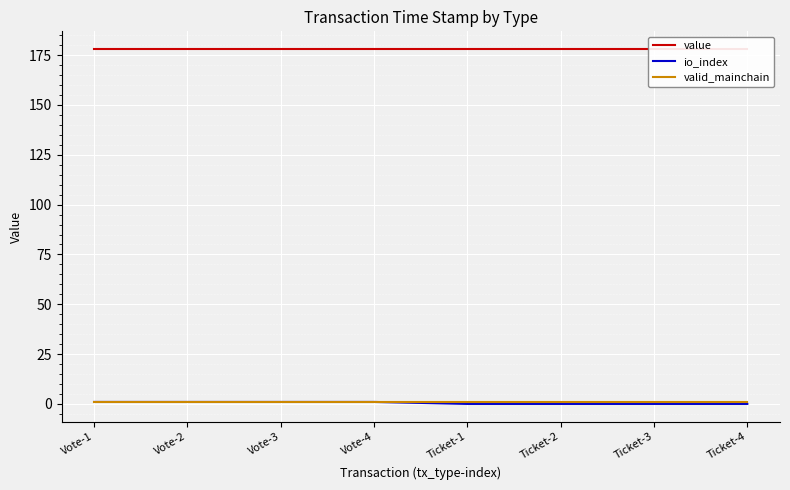

Between Vote-3 and Ticket-3, which series saw the biggest shift?

io_index